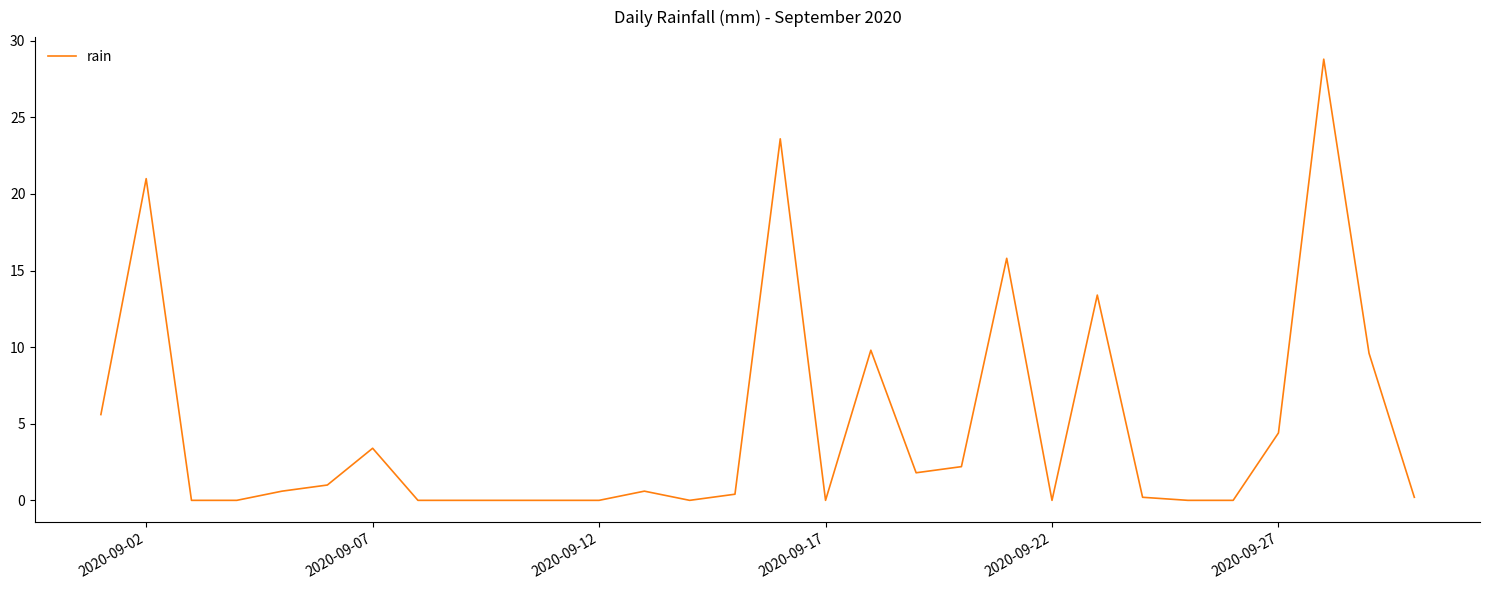

Reading left to right, transcribe all the data shown in this chart.

5.6	21.0	0.0	0.0	0.6	1.0	3.4	0.0	0.0	0.0	0.0	0.0	0.6	0.0	0.4	23.6	0.0	9.8	1.8	2.2	15.8	0.0	13.4	0.2	0.0	0.0	4.4	28.8	9.6	0.2